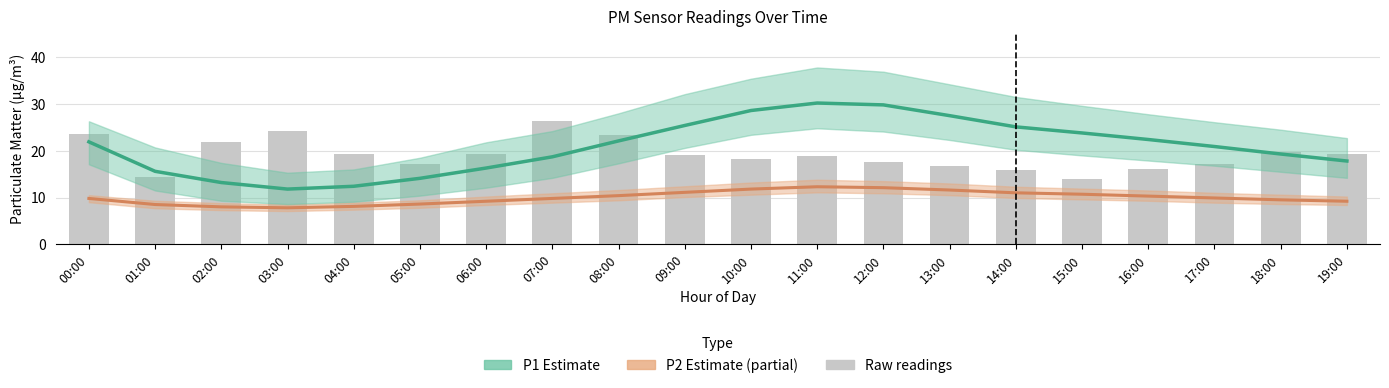

Reading left to right, list all the values displayed in this chart.

P2 estimate: 9.8	8.5	8.0	7.8	8.1	8.6	9.2	9.8	10.4	11.1	11.8	12.3	12.1	11.6	11.0	10.7	10.3	9.9	9.5	9.2
P1 estimate: 21.9	15.6	13.2	11.8	12.4	14.1	16.3	18.7	22.1	25.4	28.6	30.2	29.8	27.5	25.1	23.8	22.4	20.9	19.3	17.8
Raw P1 readings: 23.6	14.3	21.8	24.2	19.4	17.1	19.4	26.3	23.3	19.0	18.2	18.8	17.6	16.8	15.9	13.9	16.0	17.2	19.7	19.3